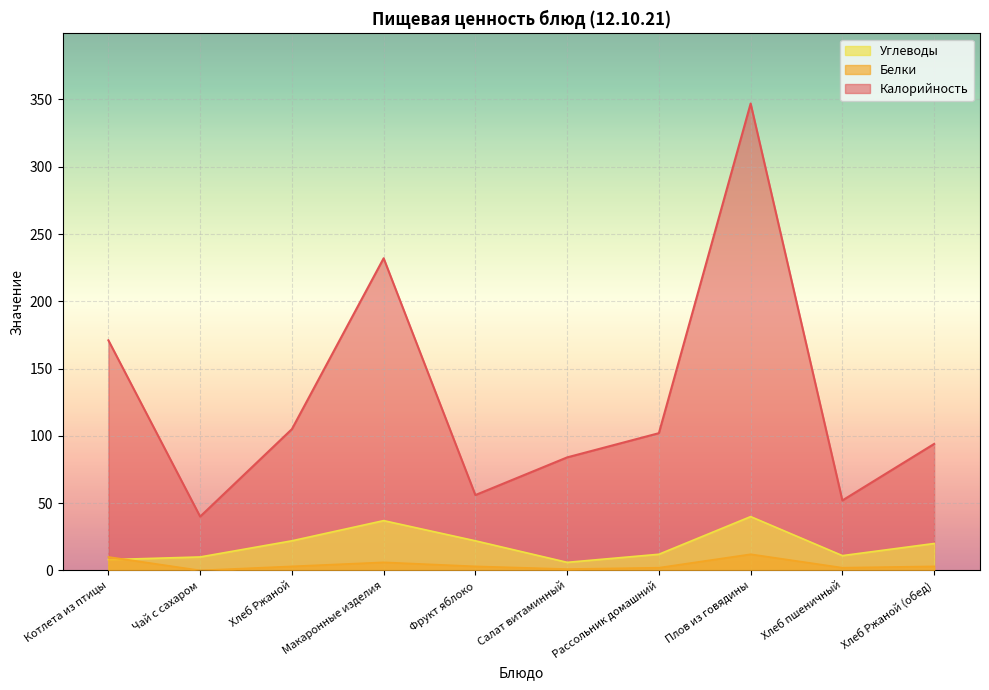

True or false: Углеводы has a value of 6 at Салат витаминный.

True